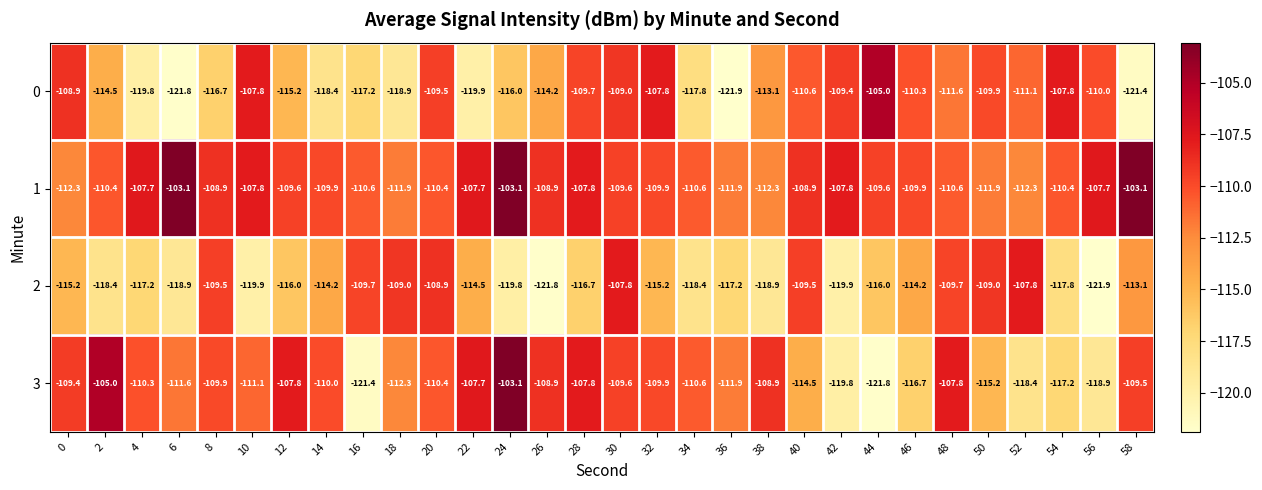

What is the average value of the 2 series?

-114.9